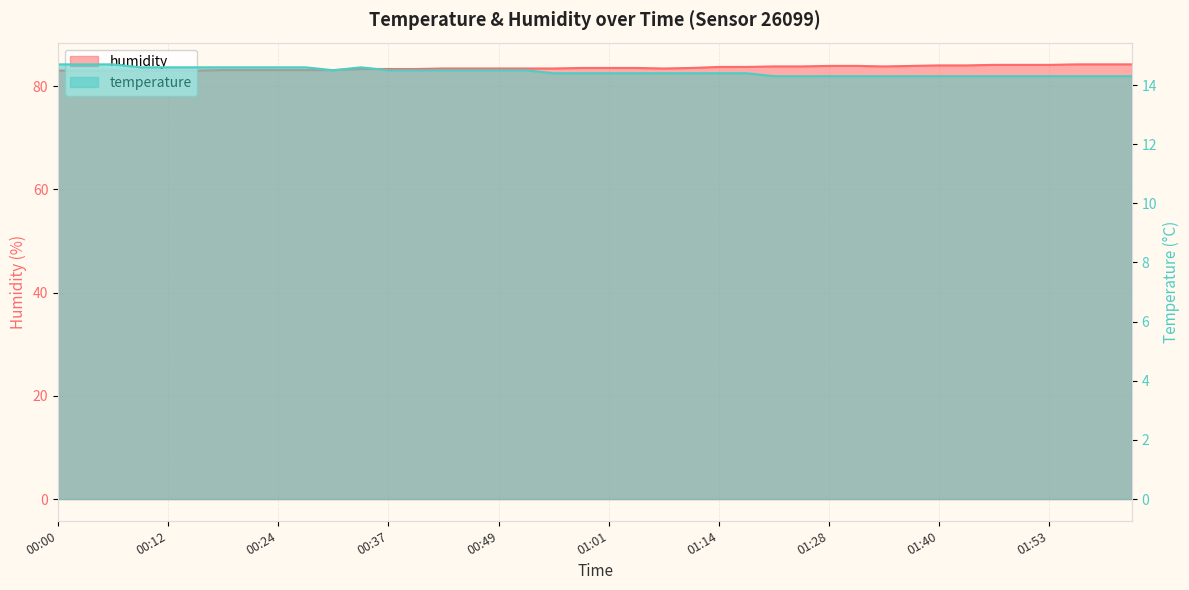

Which series has the largest total across all categories?

humidity